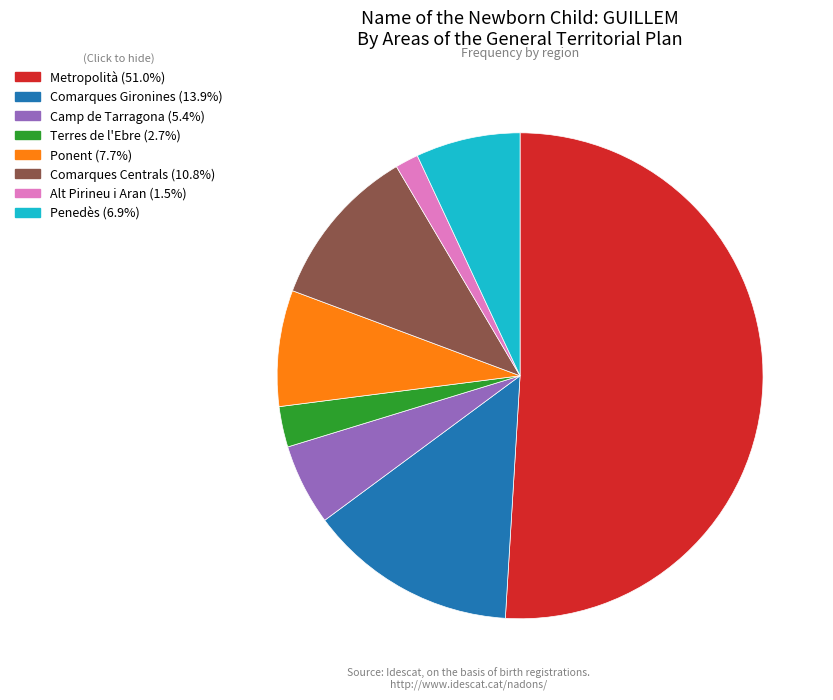

Which has a higher value, Ponent or Comarques Centrals?

Comarques Centrals